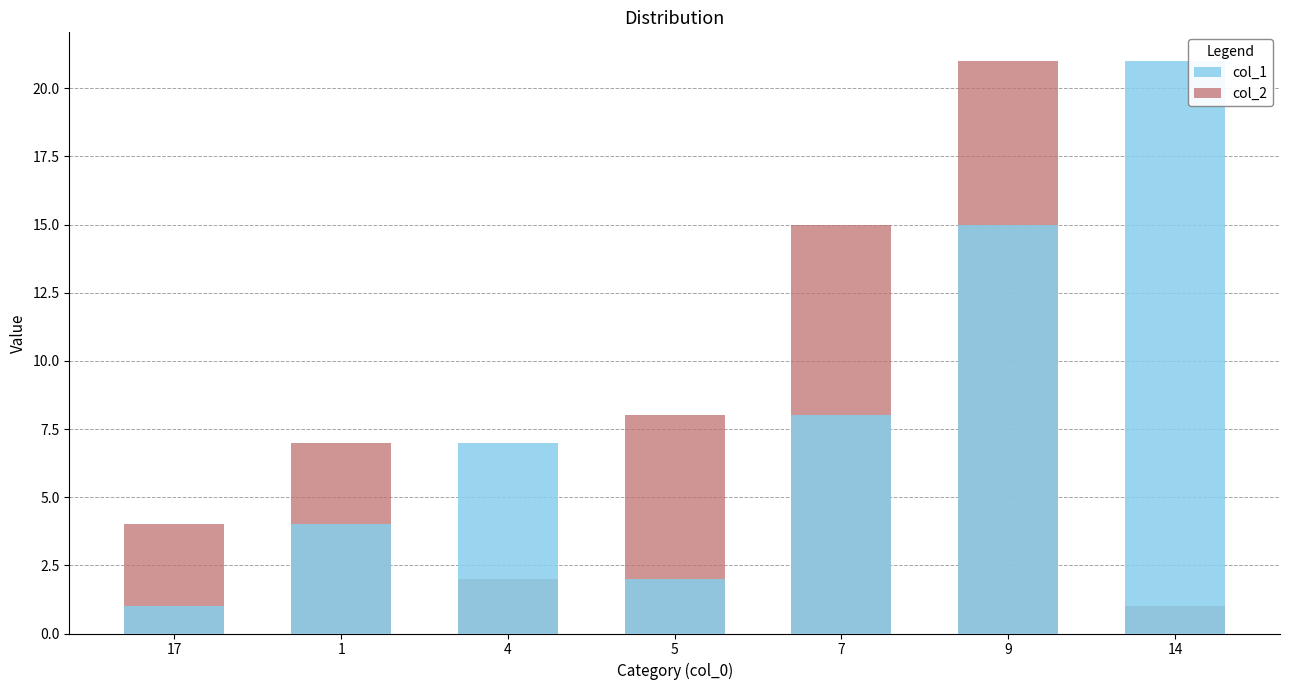

List the labels in order of col_2 value, largest first.

9, 7, 5, 1, 17, 4, 14